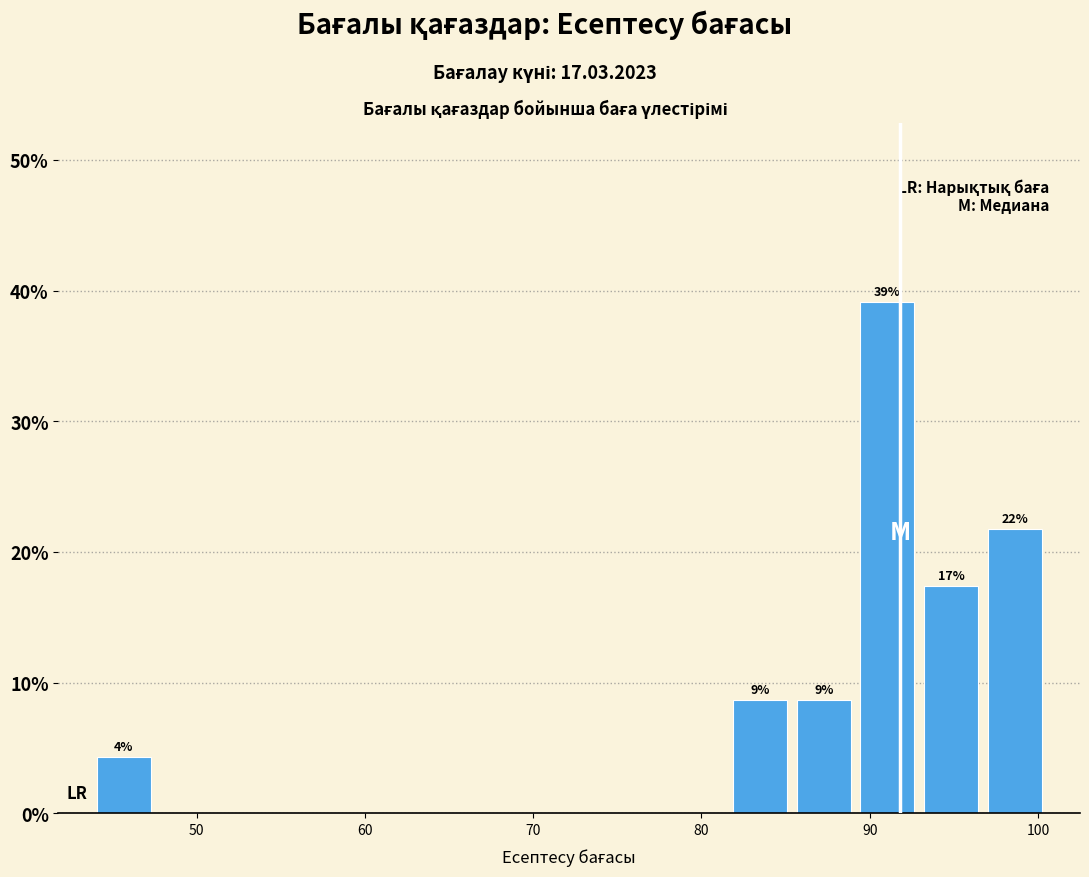

Around what value on the x-axis is the tallest bar? Give the approximate position of its centre, as read against the axis.

91